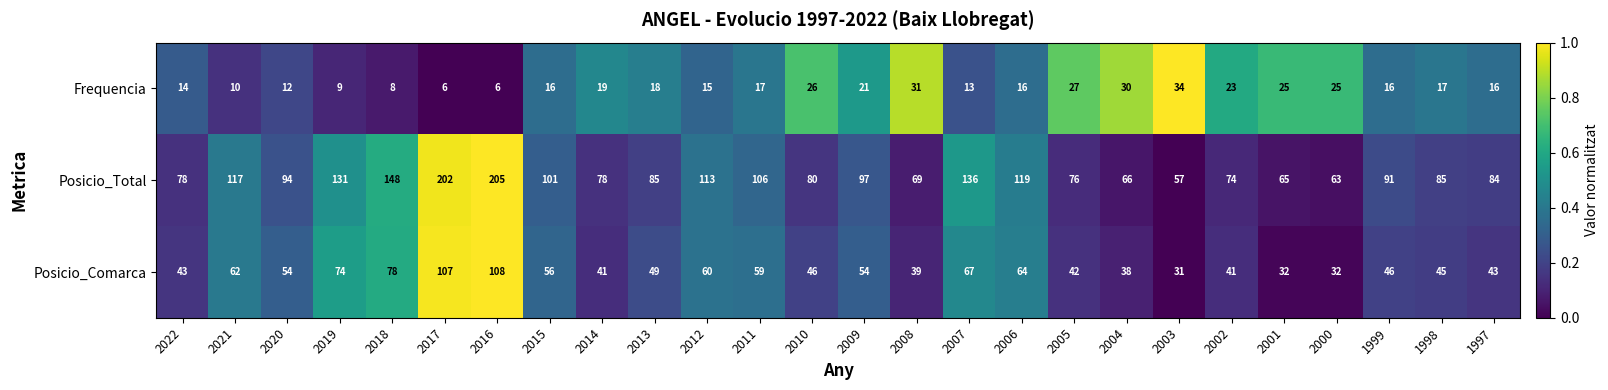

What is the sum of the Posicio_Total values at 2018 and 2005?

224